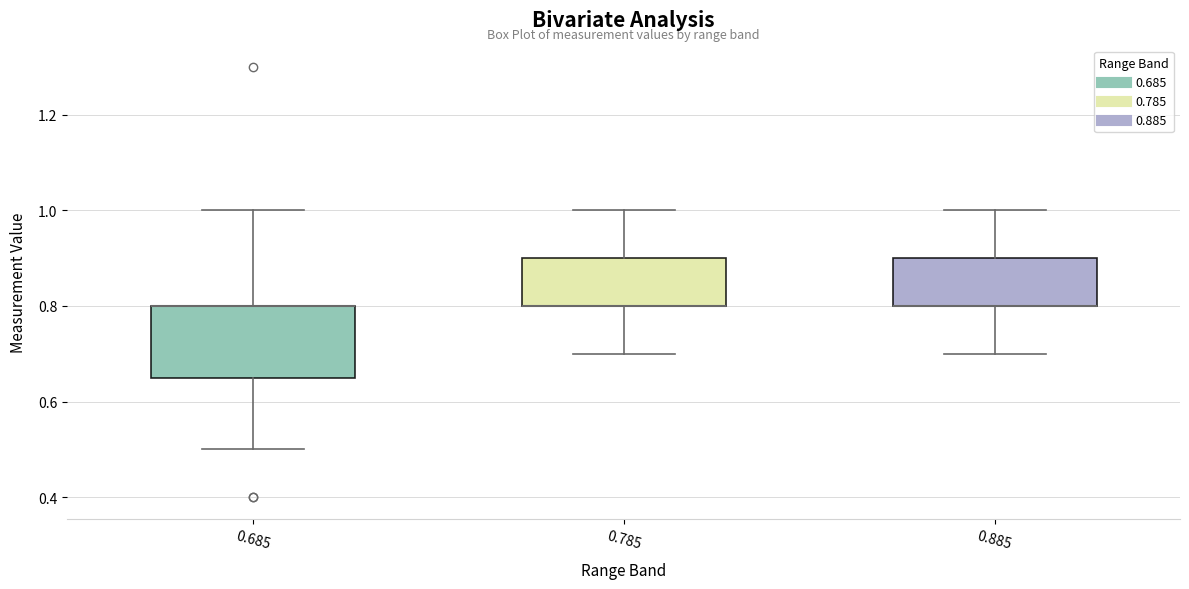

Where does the lower whisker of the box at x = 0.885 end on the y-axis? The values are not printed on the chart, so give them approximately, as read against the axis.

0.70